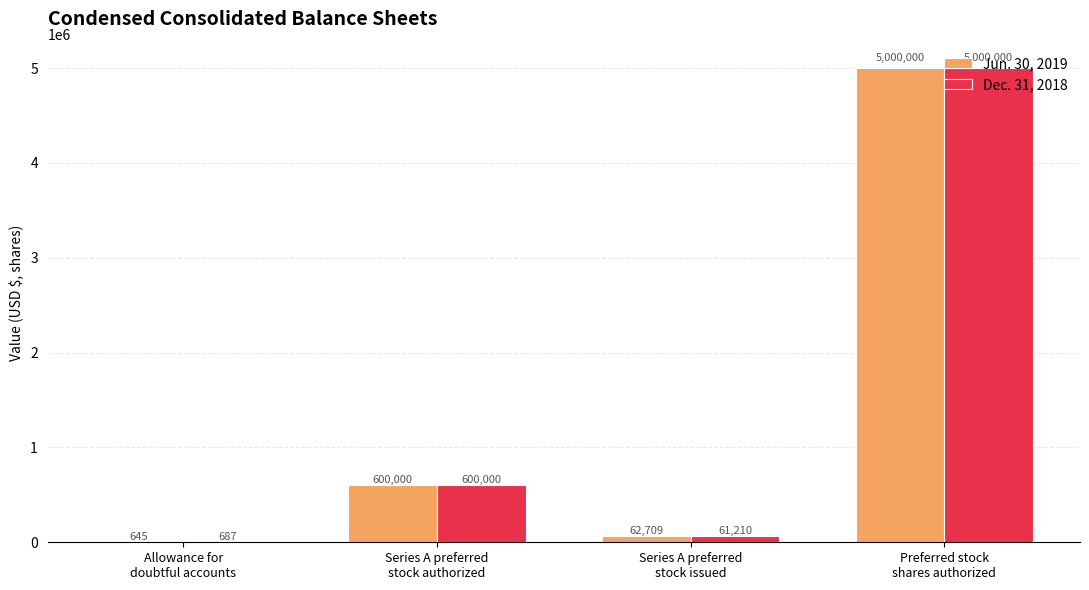

Which category has the highest value across all series?

Preferred stock
shares authorized